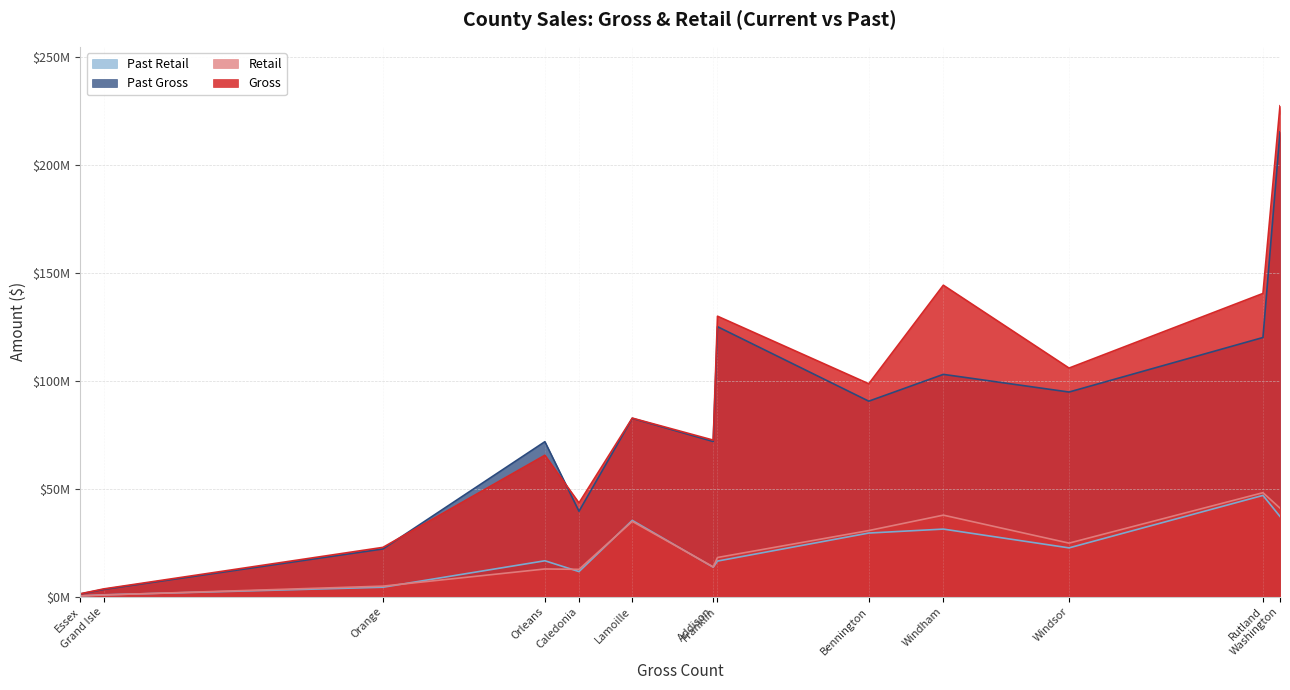

What is the difference between the maximum and second lowest values in the Past Gross series?

211702420.1